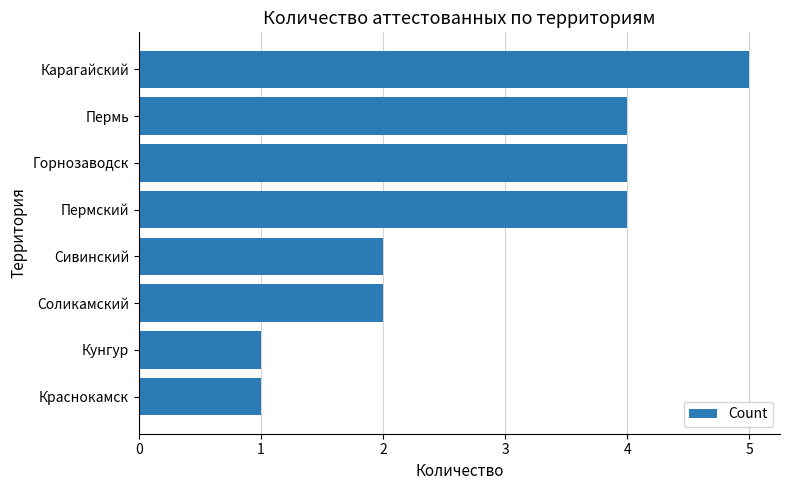

What is the difference between the second highest and minimum values?

3